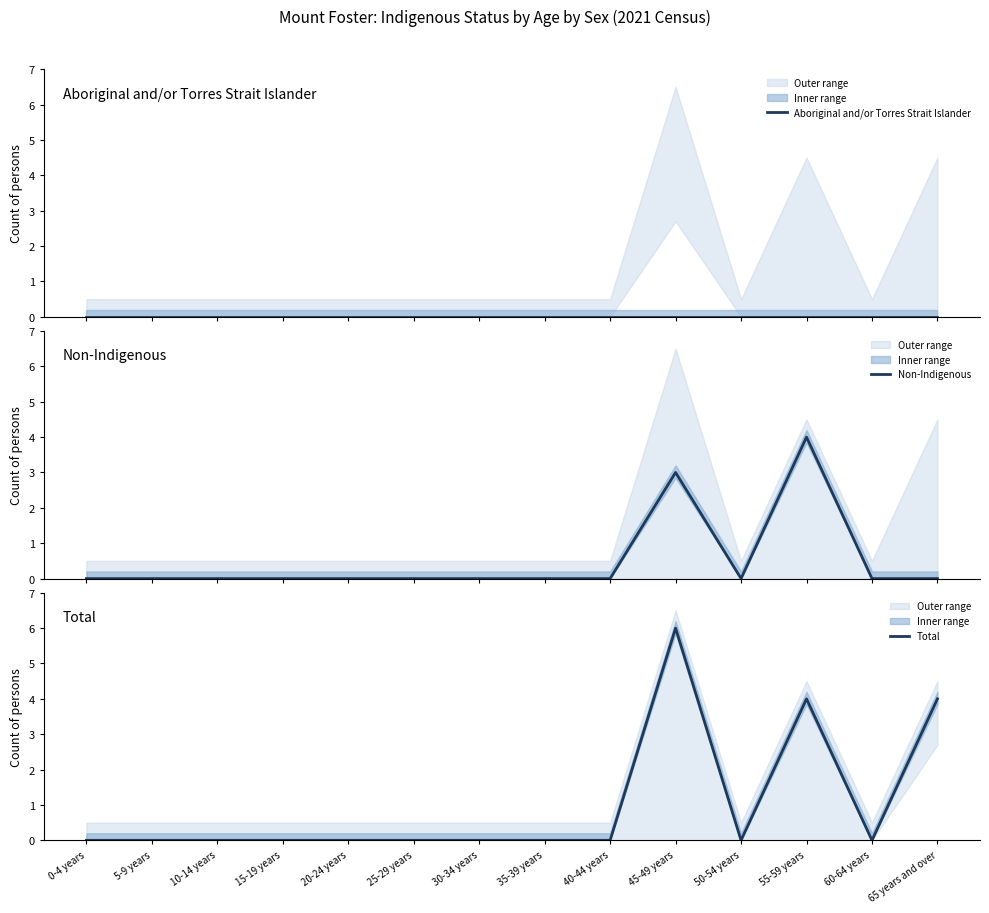

How many Non-Indigenous values are between 0 and 1?

12